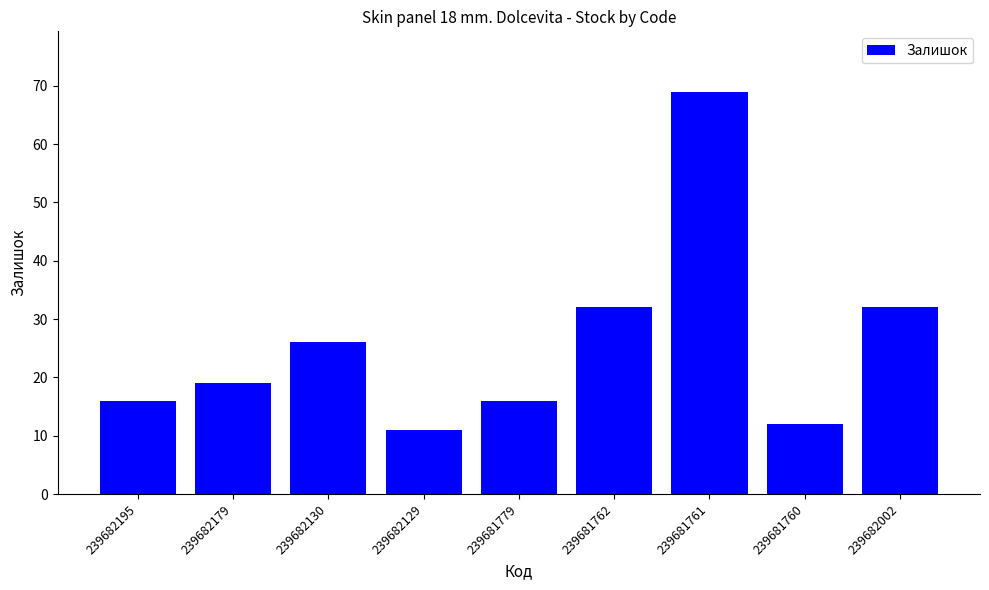

Are the bars grouped side by side (vs. stacked)?

No